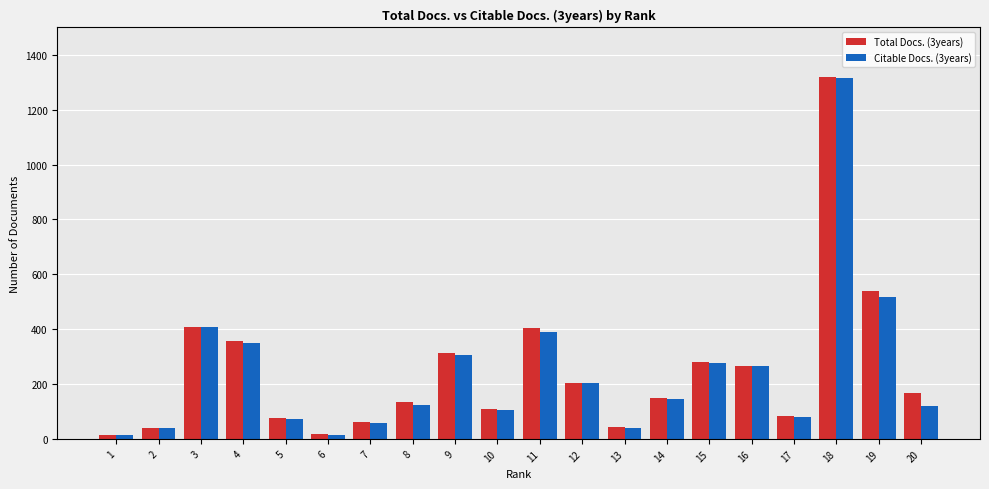

Is the value of Total Docs. (3years) at 17 greater than the value of Citable Docs. (3years) at 16?

No